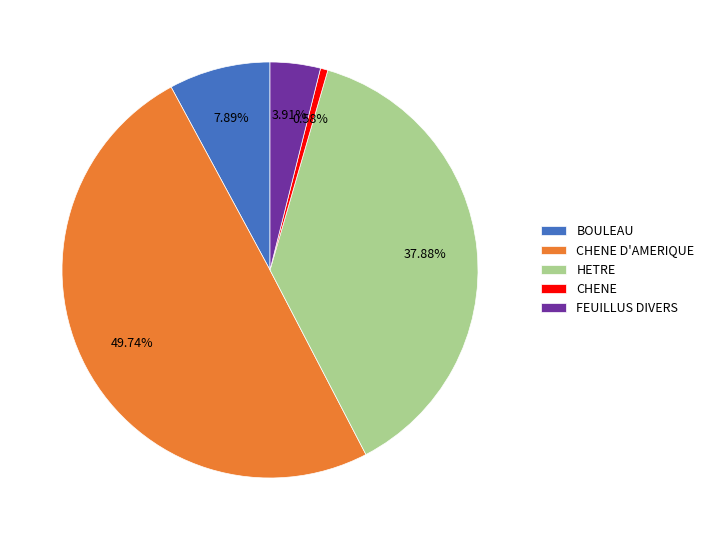

True or false: BOULEAU accounts for 17% of the total.

False